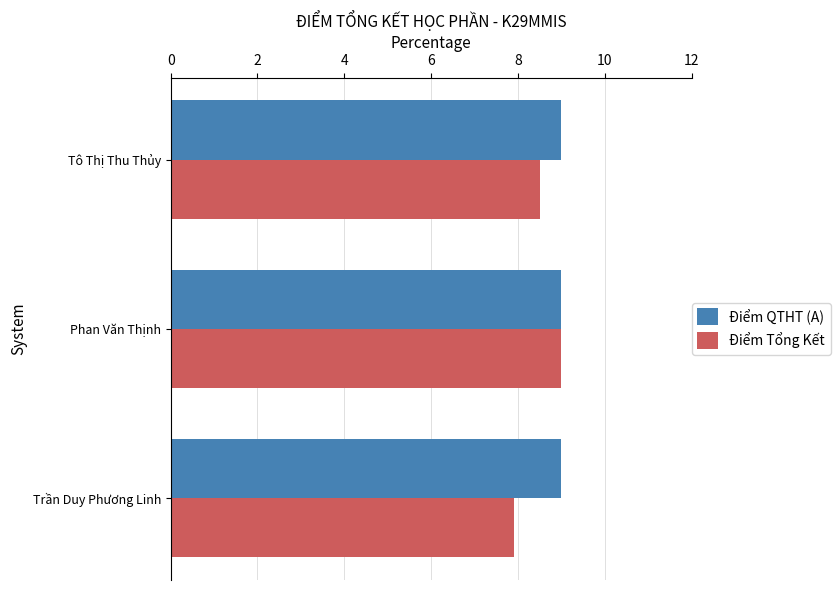

Which series has the widest spread of values?

Điểm Tổng Kết